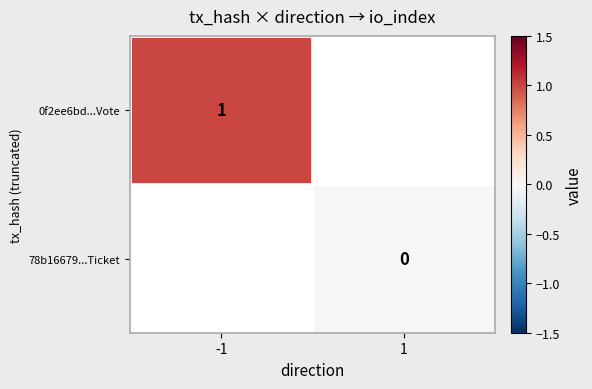

True or false: 0f2ee6bd...Vote has a value of 1 at -1.

True